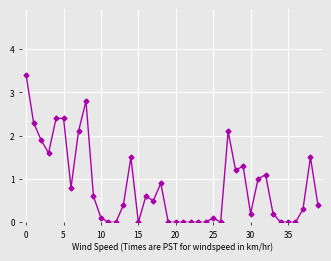

Count the number of categories in the chart.

40